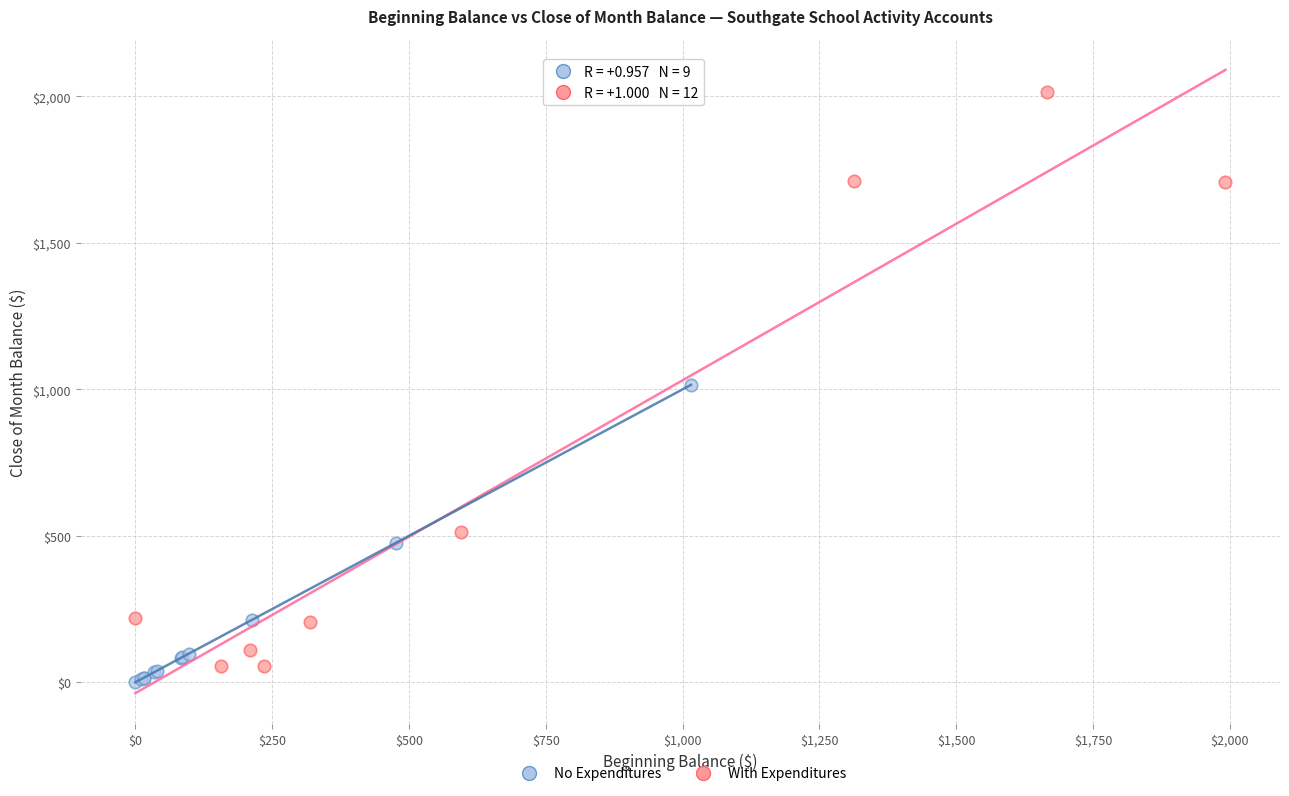

Which series contains the lowest Y value?

No Expenditures